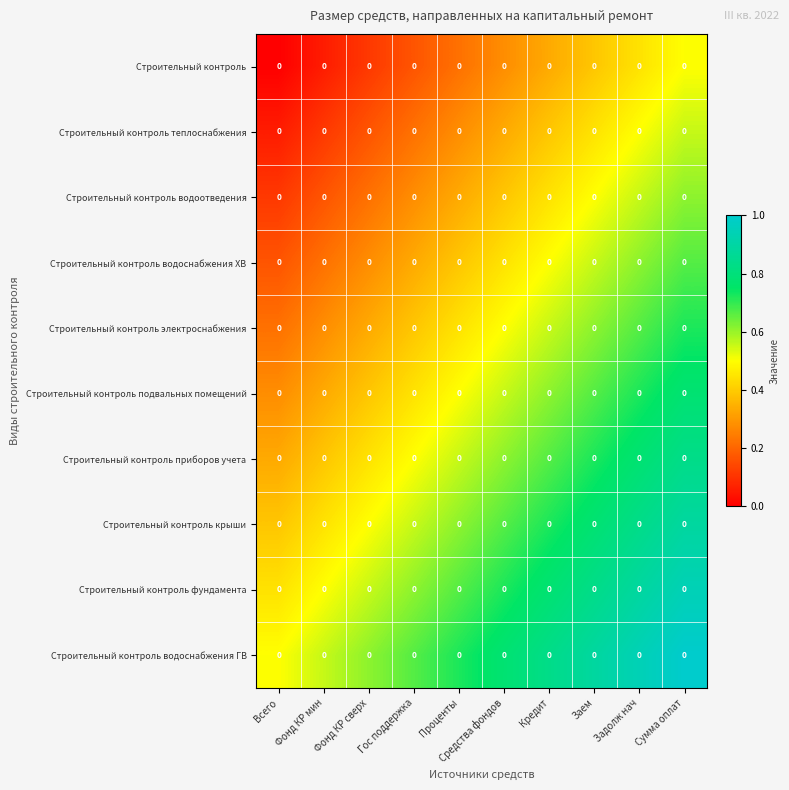

Is it true that Строительный контроль электроснабжения equals 0.9 at Кредит?

False